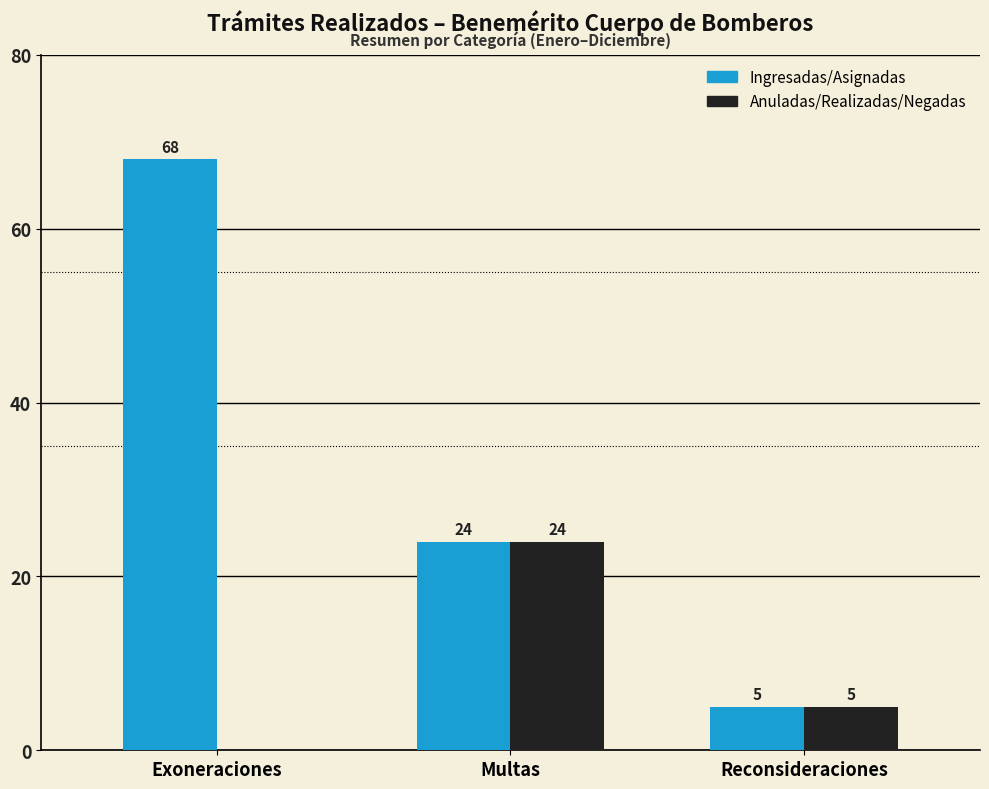

What is the maximum value shown in the chart?

68